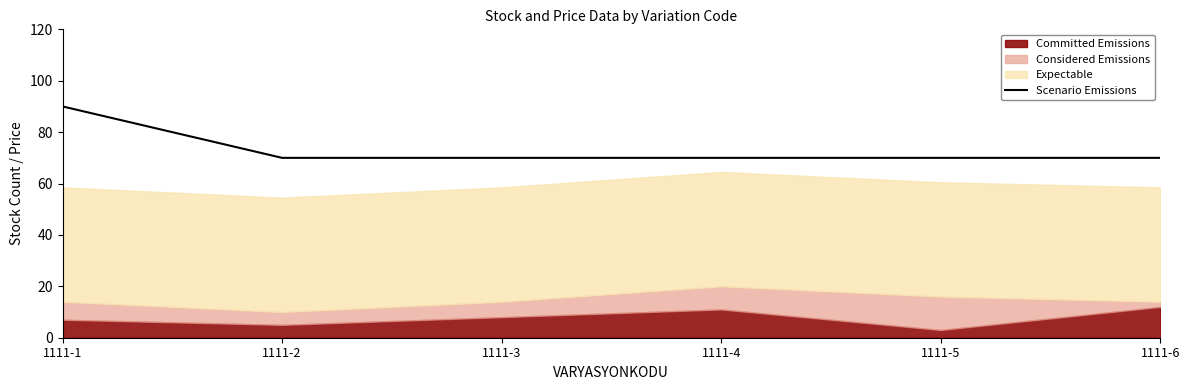

Count the number of categories in the chart.

6